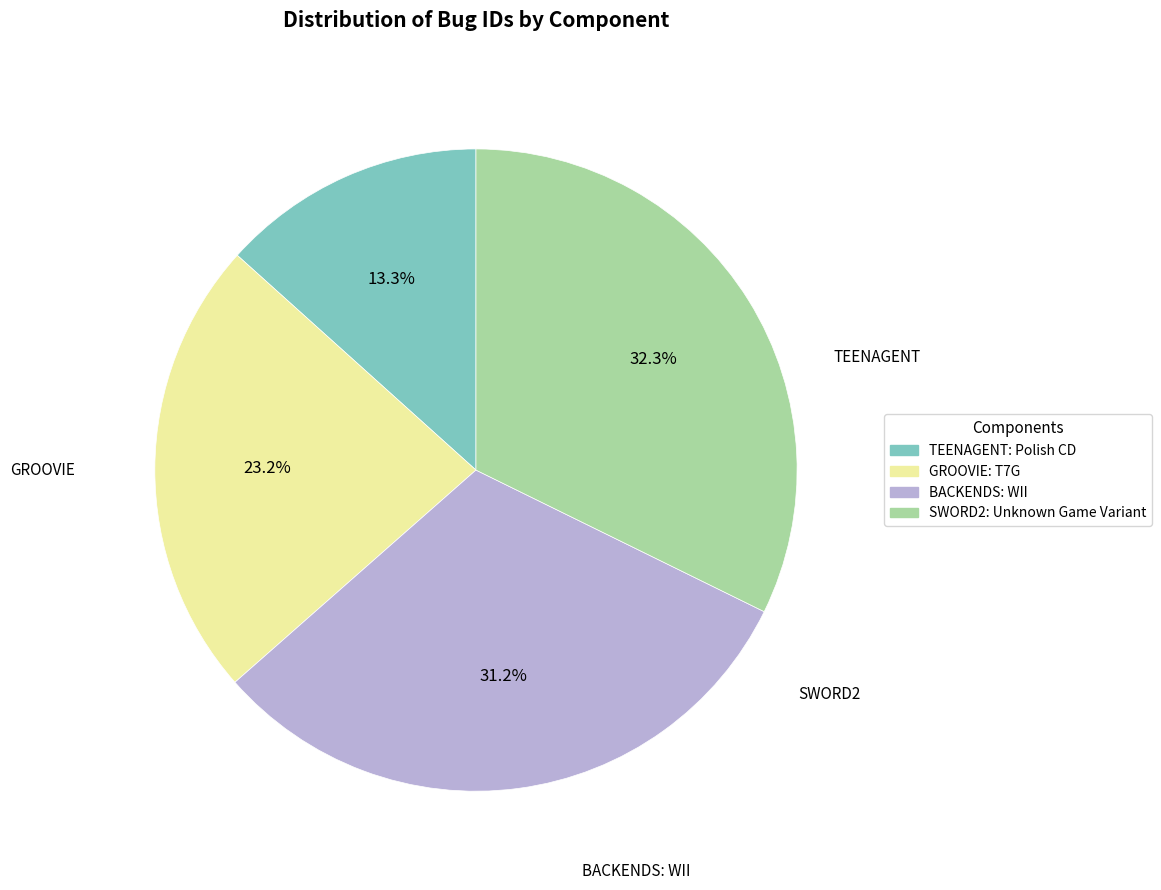

Approximately how many times larger is the value at SWORD2: Unknown Game Variant compared to BACKENDS: WII?

1.0